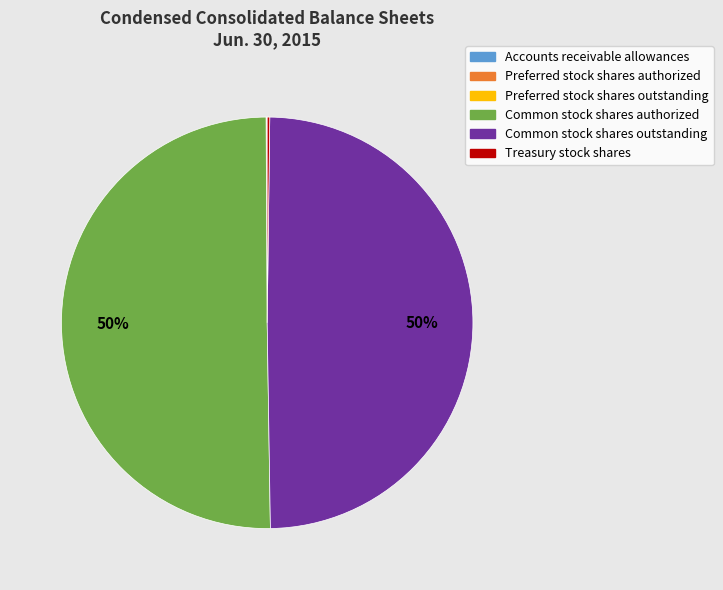

To the nearest percent, what is the difference between the largest and smallest slice percentages?

50%